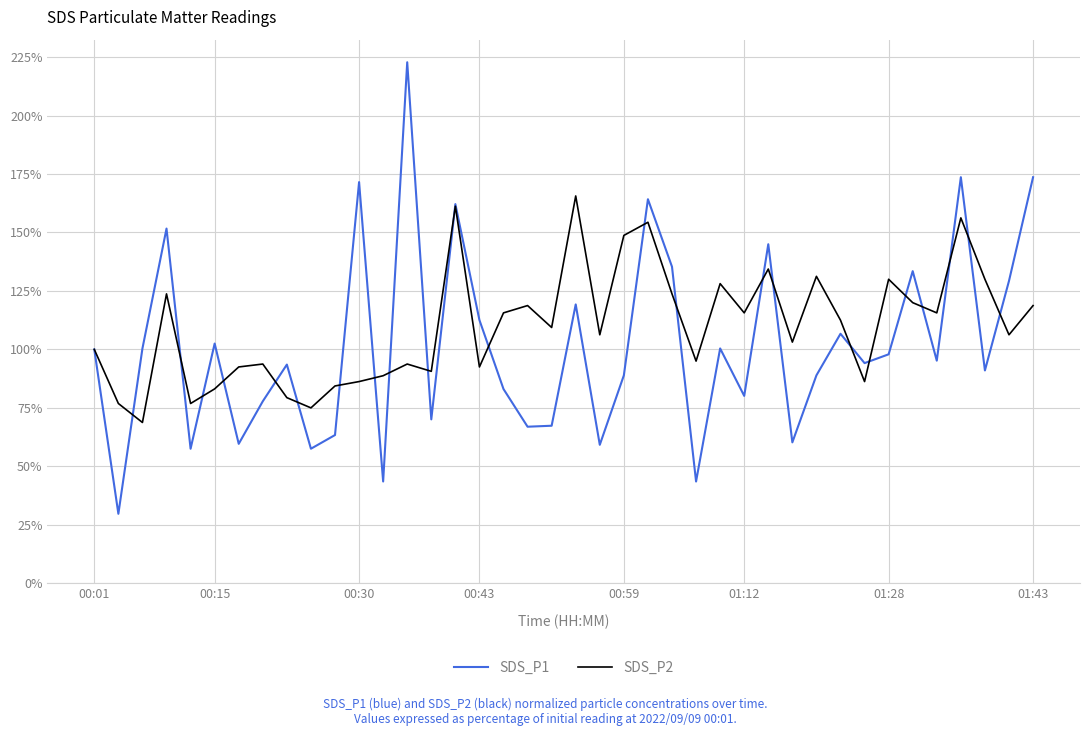

What is the greatest value displayed?

222.8